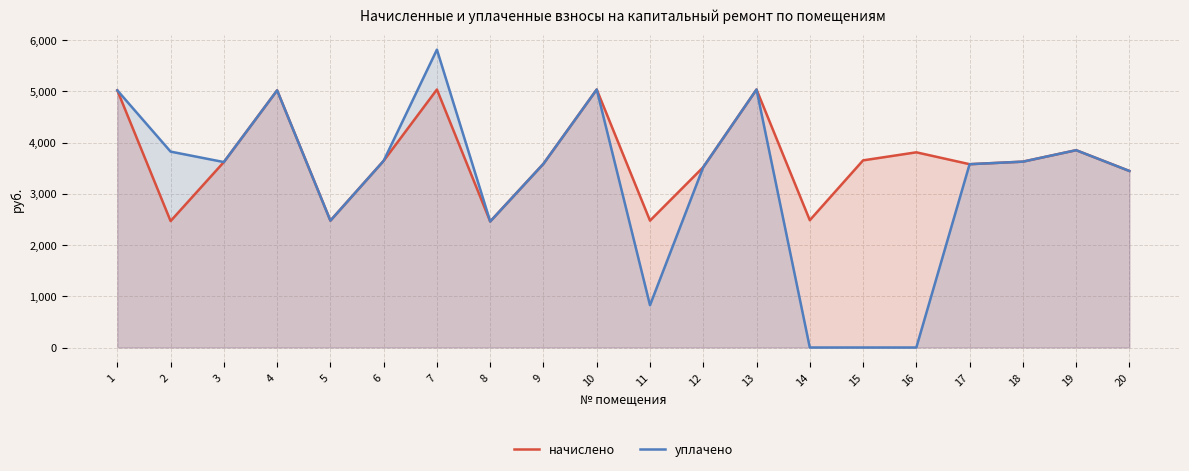

Where does the уплачено series first go above 3618?

1